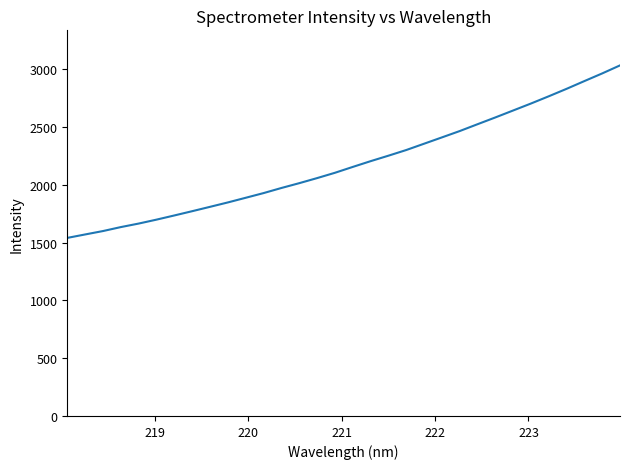

What is the minimum value shown in the chart?

1541.8